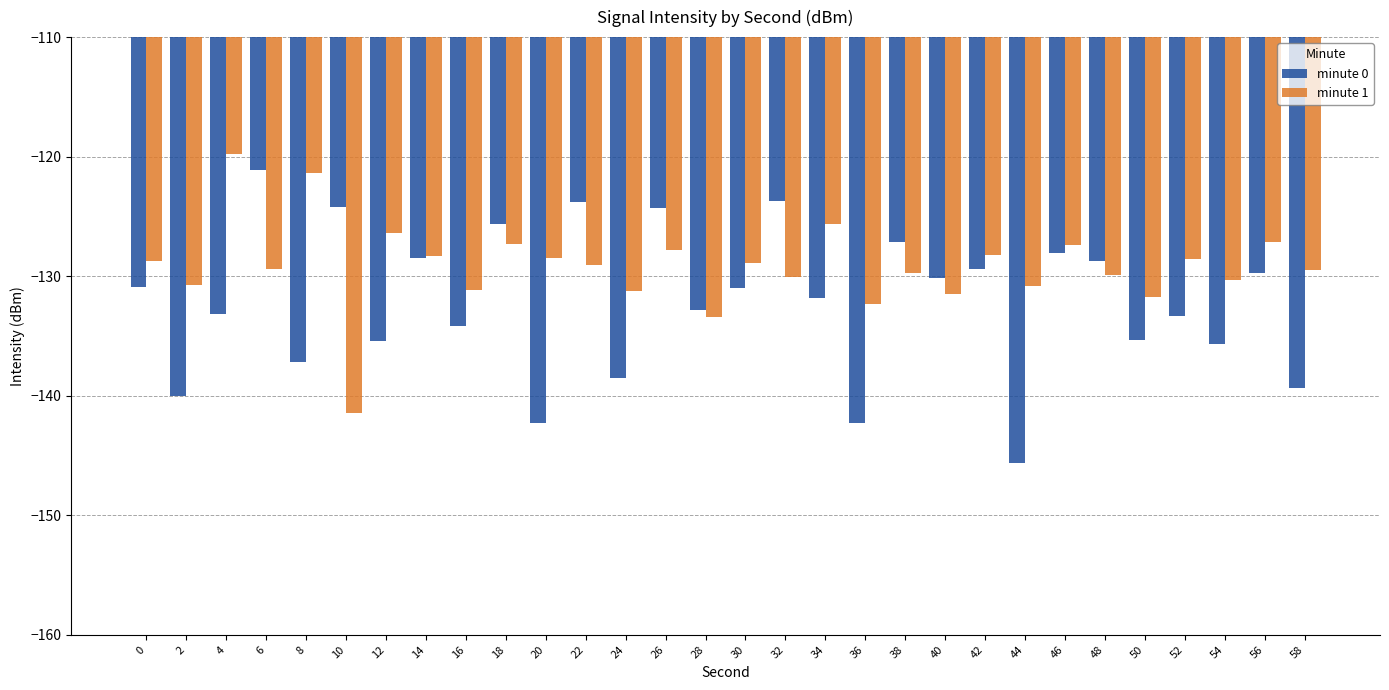

At how many categories does at least one series exceed -123?

3